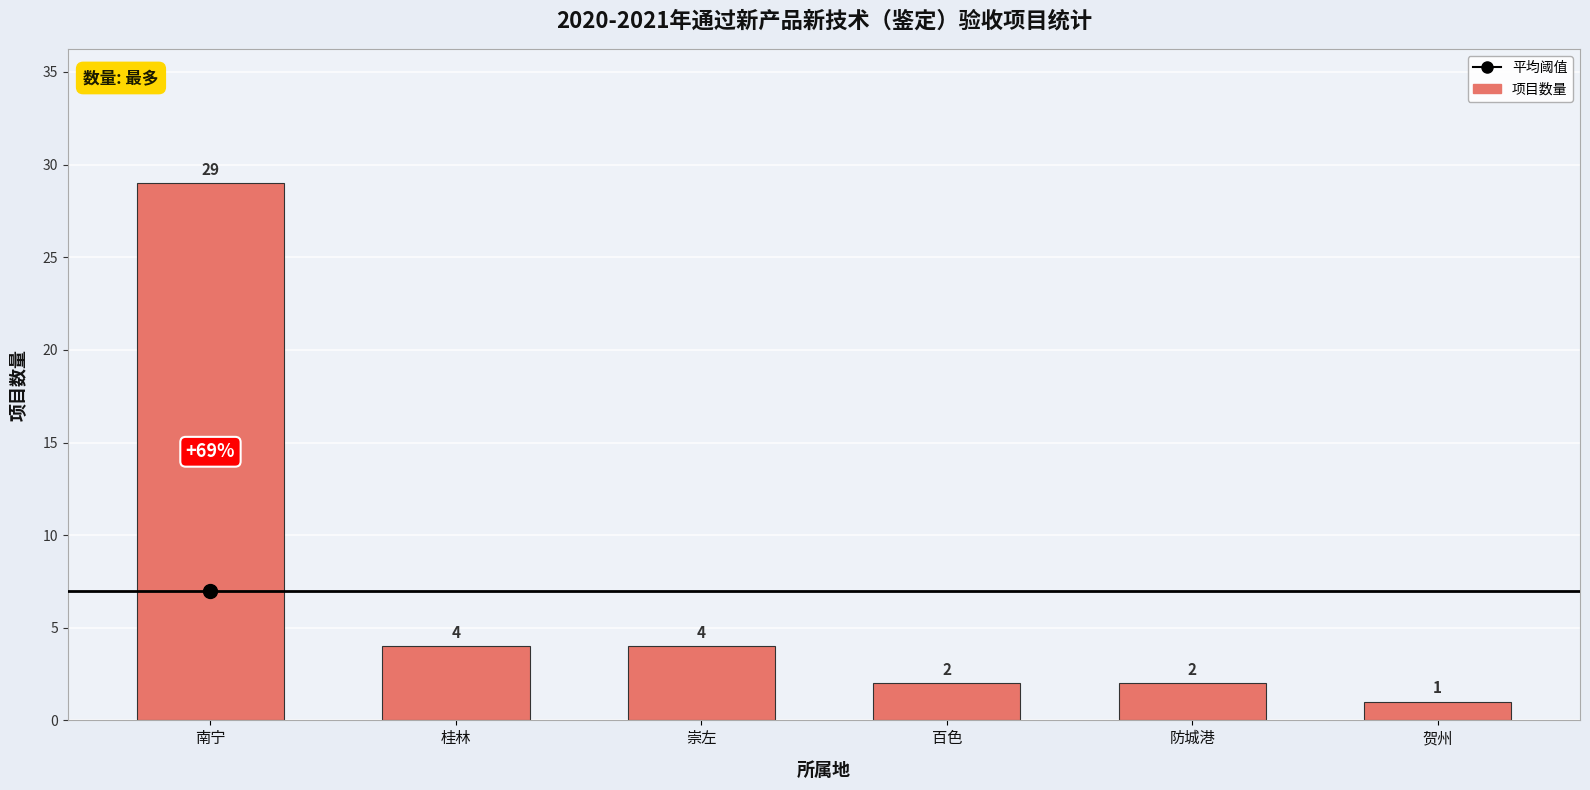

Is it true that the value at 南宁 is 29?

True